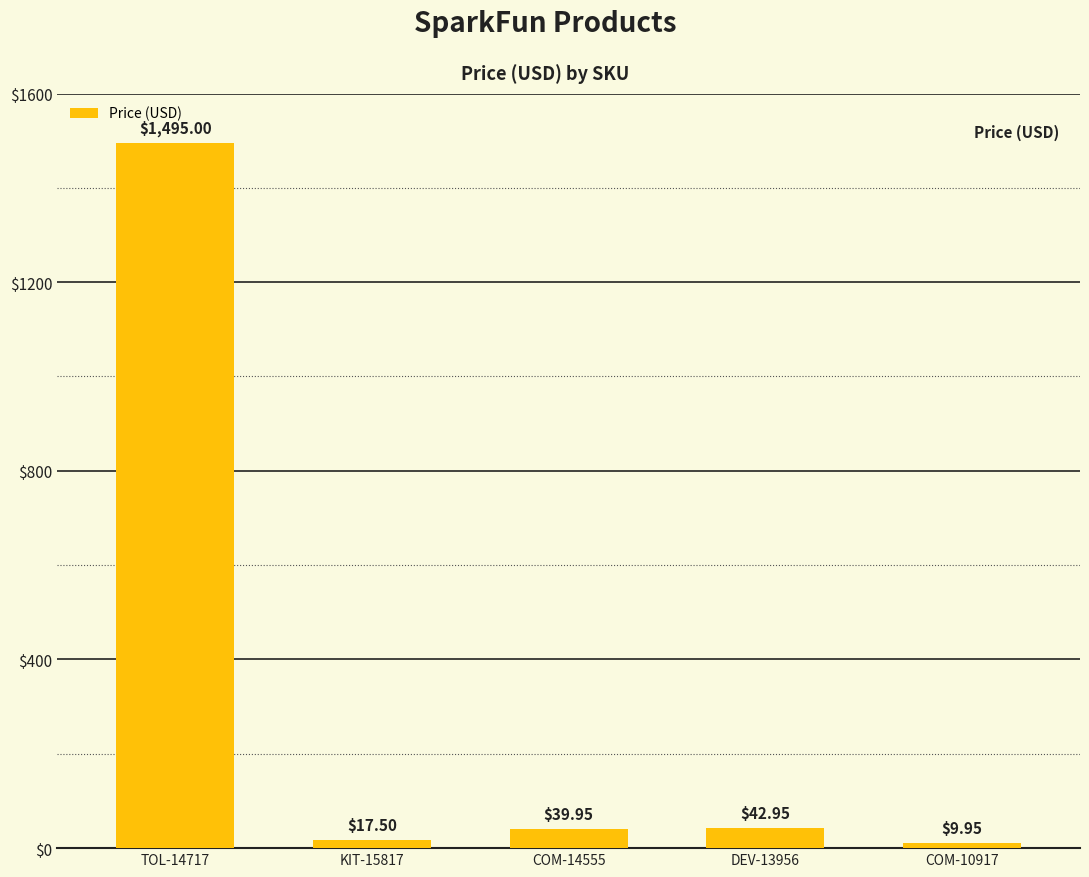

Rank the categories by value from highest to lowest.

TOL-14717, DEV-13956, COM-14555, KIT-15817, COM-10917